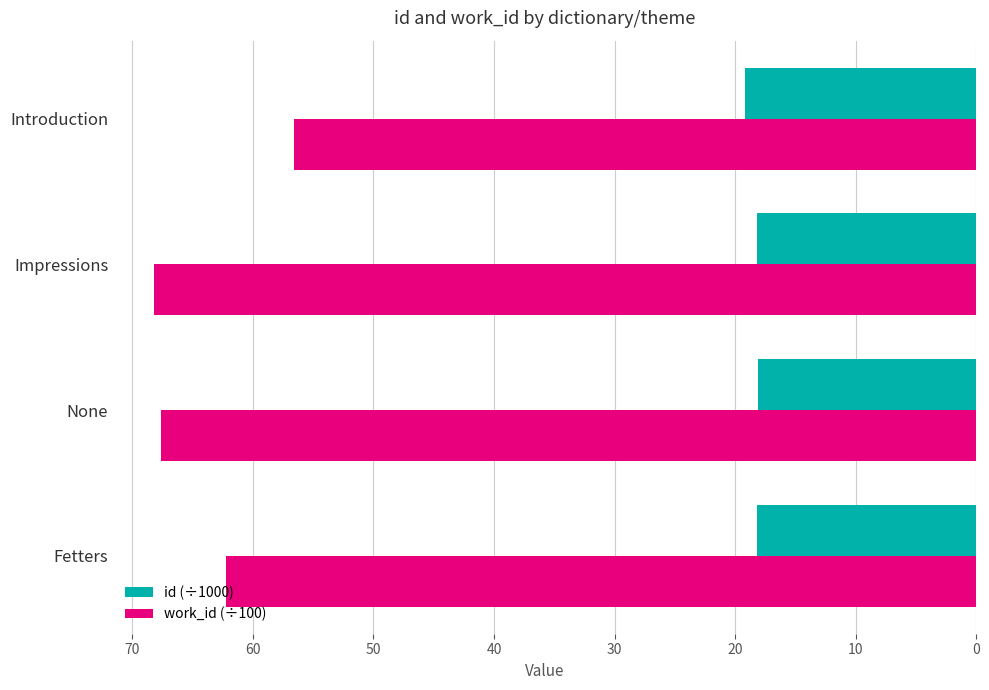

The work_id (÷100) series shows 38.7 at Introduction. True or false?

False